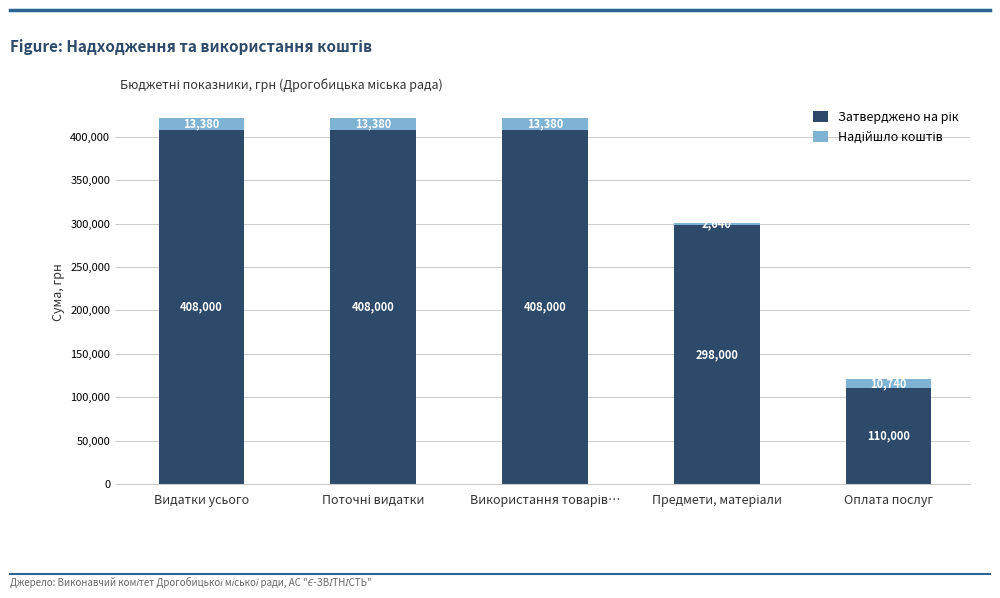

Does the chart contain stacked bars?

Yes